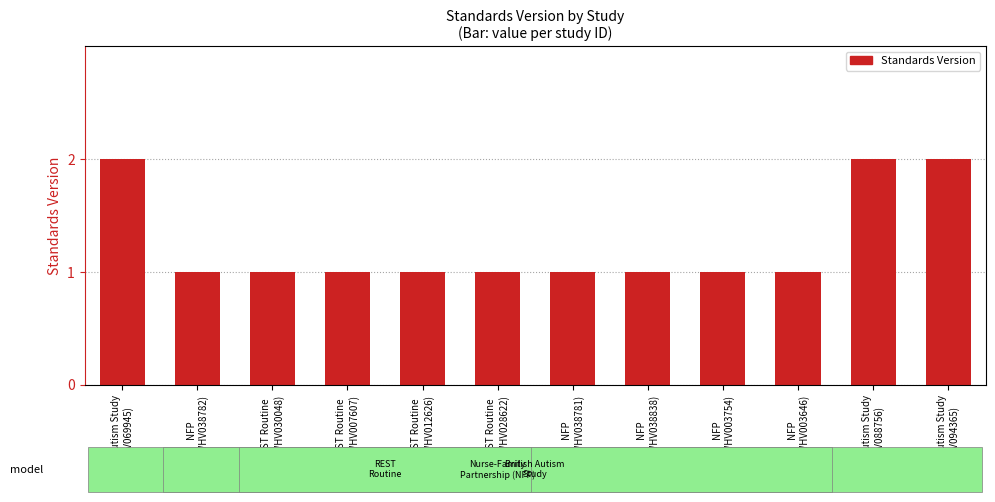

What is the difference between the second highest and second lowest values?

1